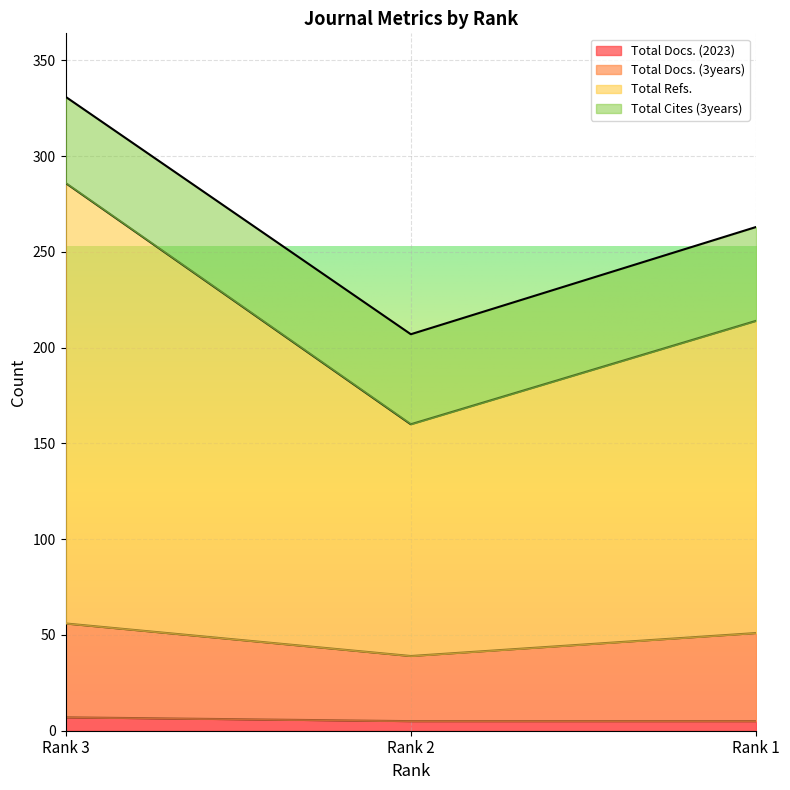

What is the minimum value shown in the chart?

5